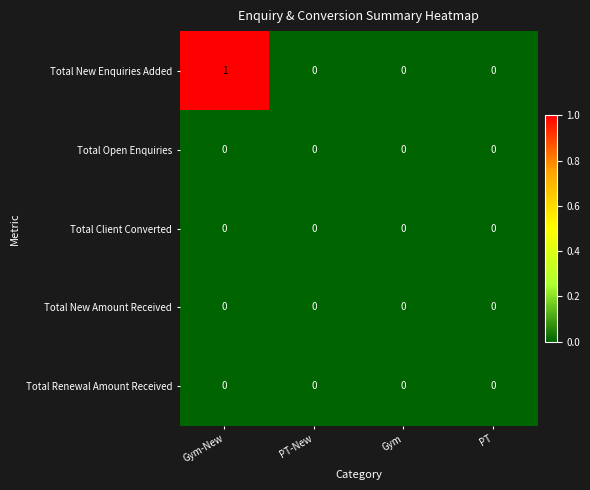

The value of Total Client Converted at PT is 0. True or false?

True